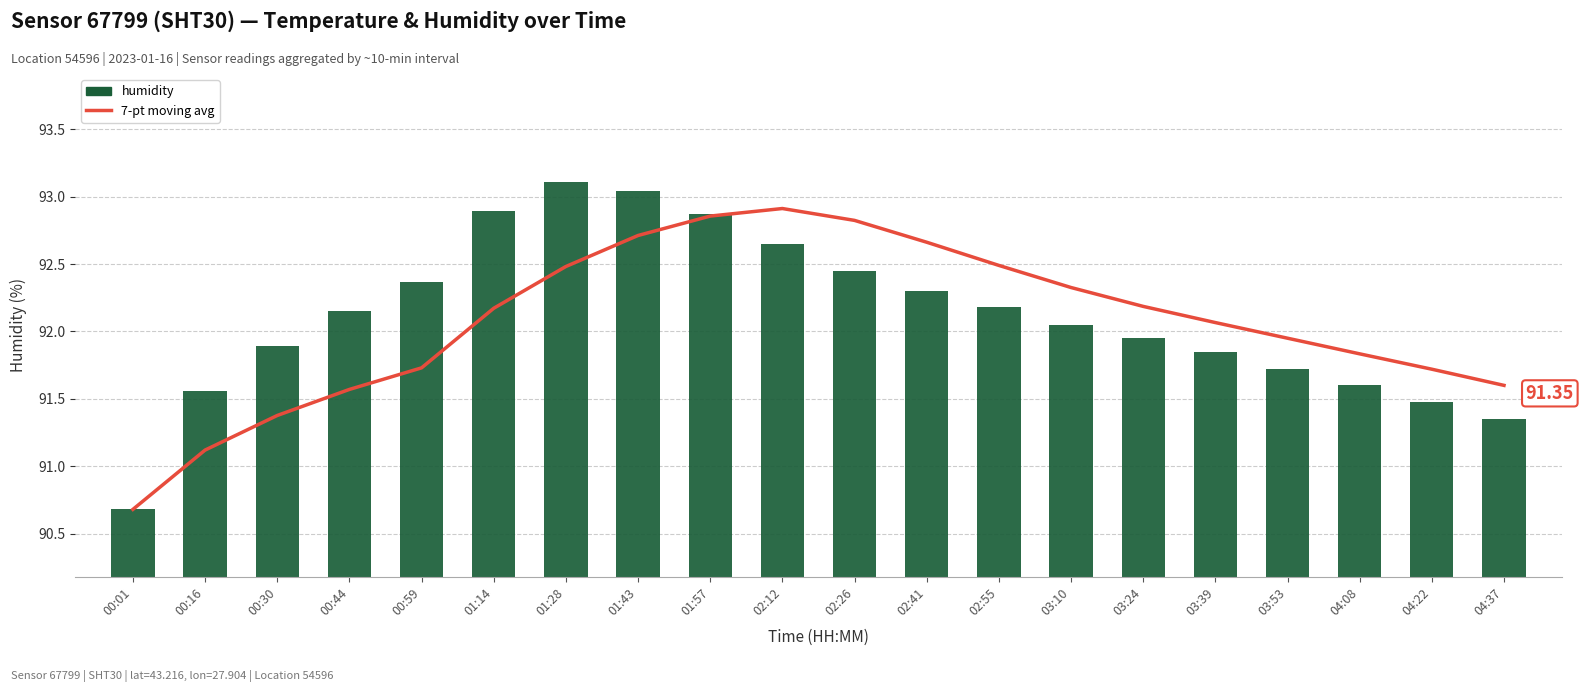

What is the approximate value of humidity at 04:22?

91.5